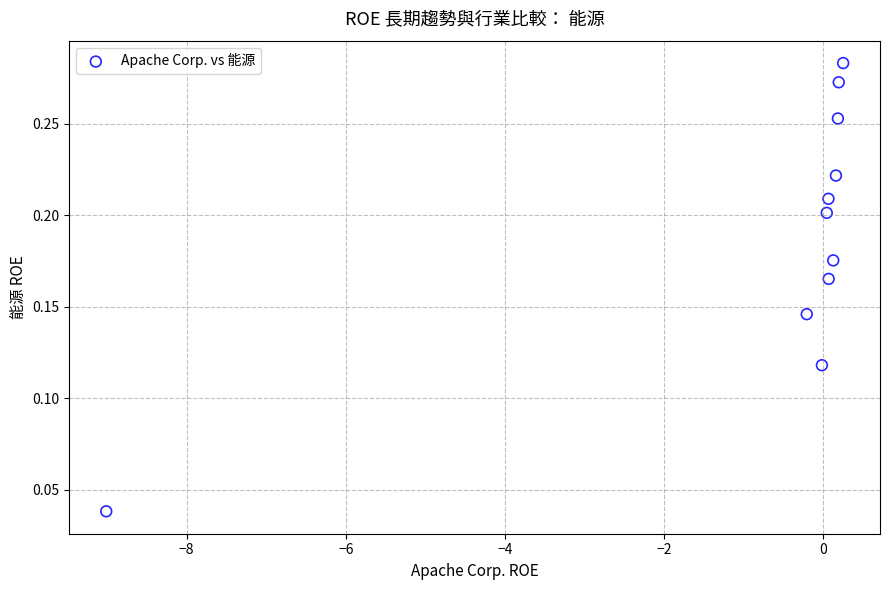

What is the average X value?

-0.7